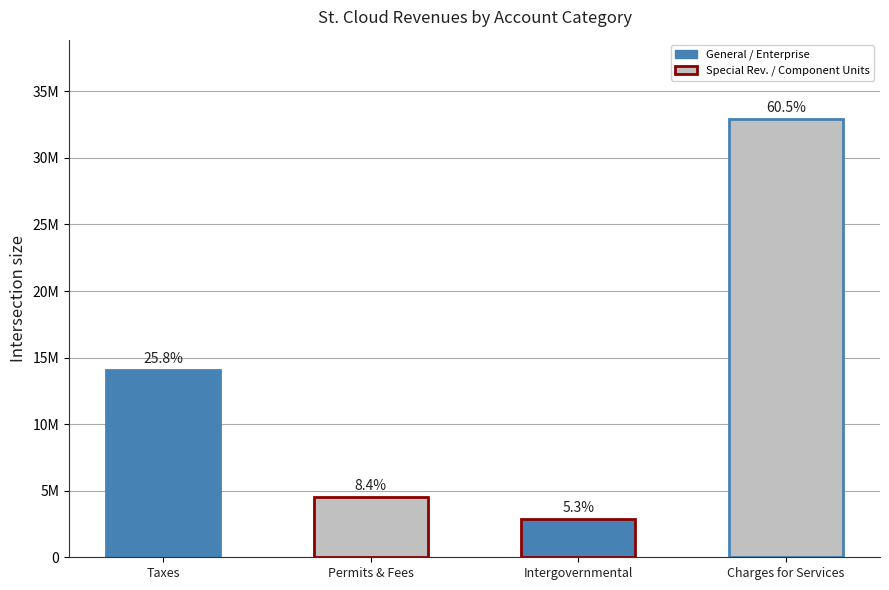

What is the total value across all series at Permits & Fees?

4559717